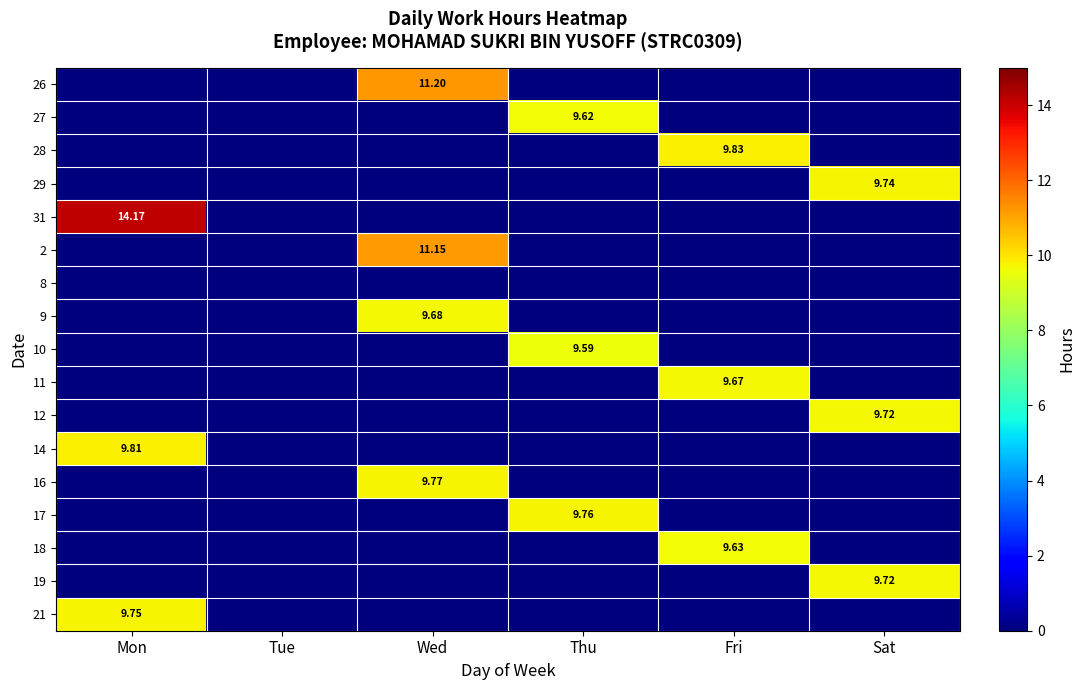

True or false: 27 has a value of 0.0 at Wed.

True